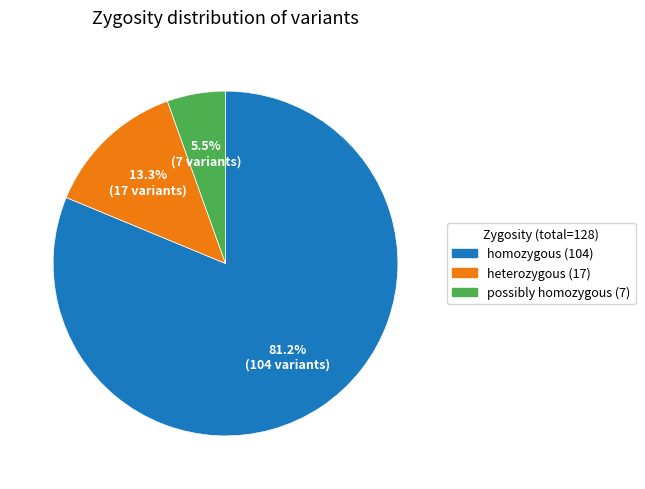

Does any single category account for the majority?

Yes